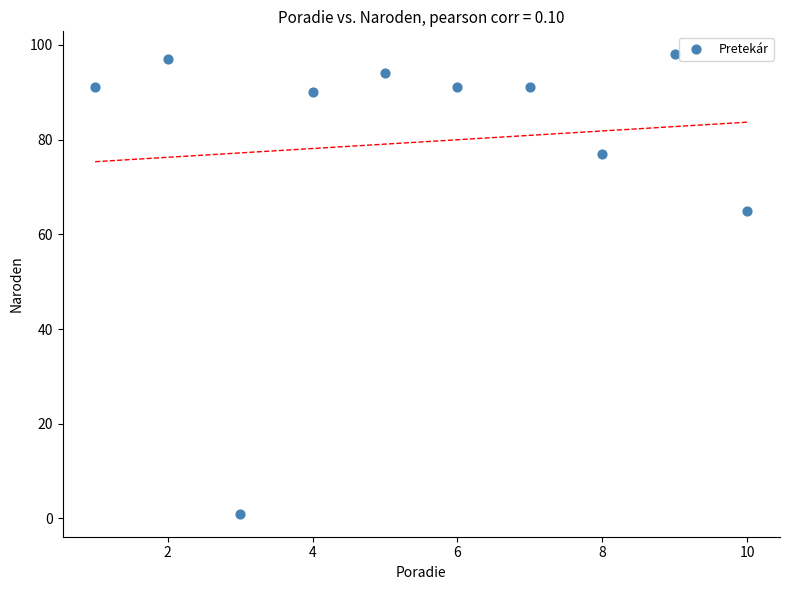

What is the range of Y values (max minus min)?

97